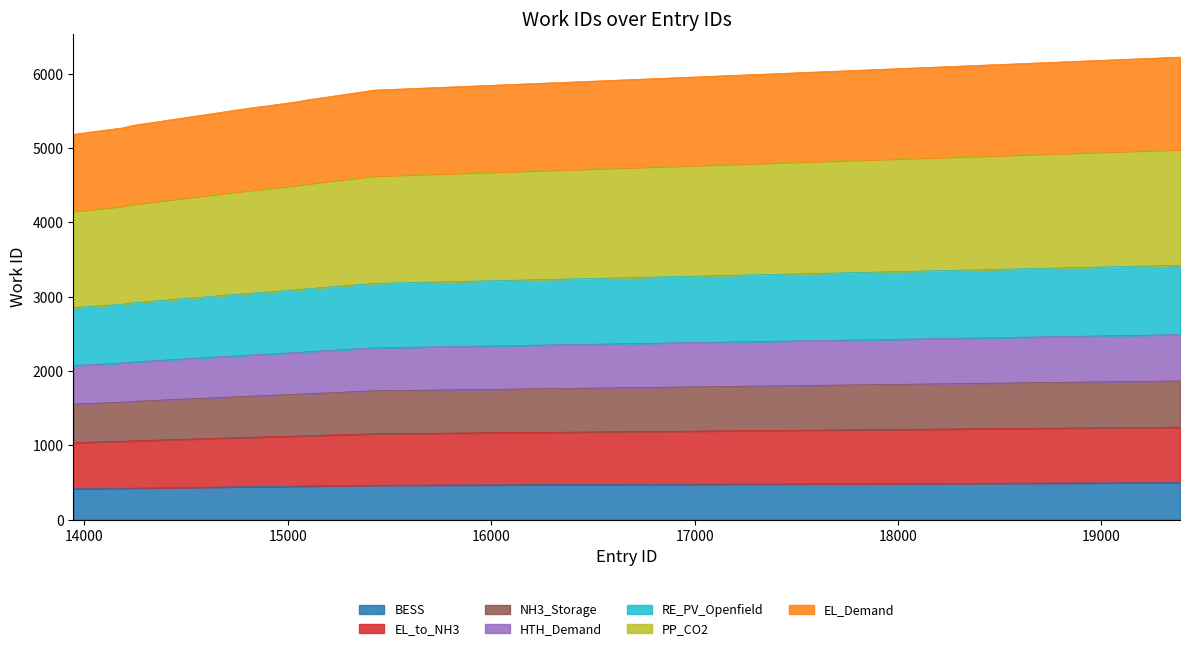

Does the chart have visible grid lines?

No